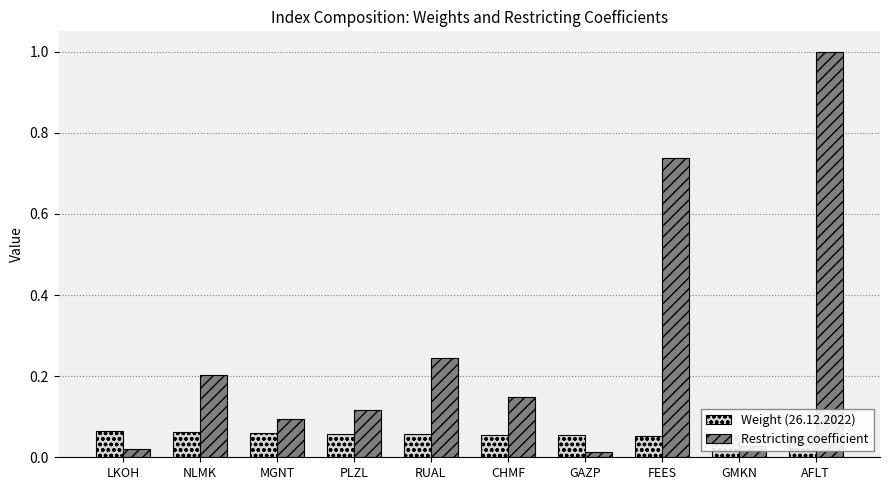

Between NLMK and RUAL, which series saw the biggest shift?

Restricting coefficient